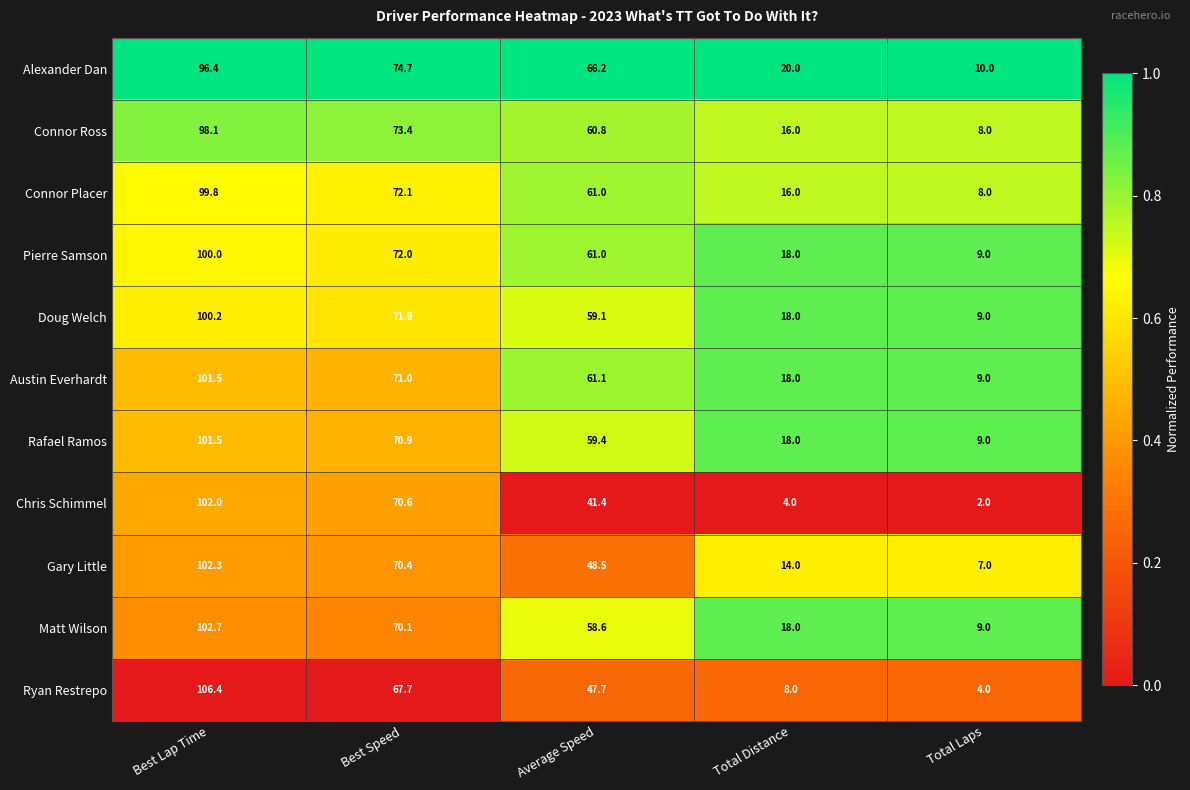

The value of Austin Everhardt at Total Distance is 18.0. True or false?

True